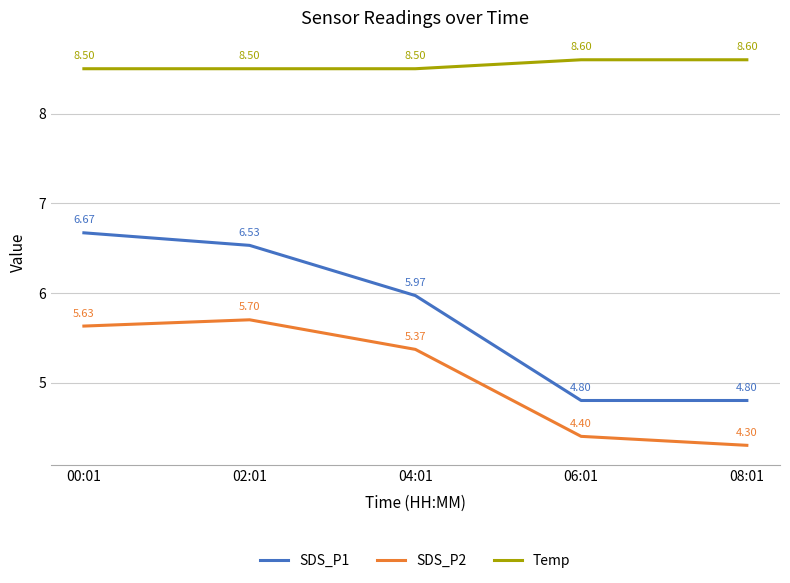

In SDS_P2, how many points are higher than both neighbors (excluding endpoints)?

1